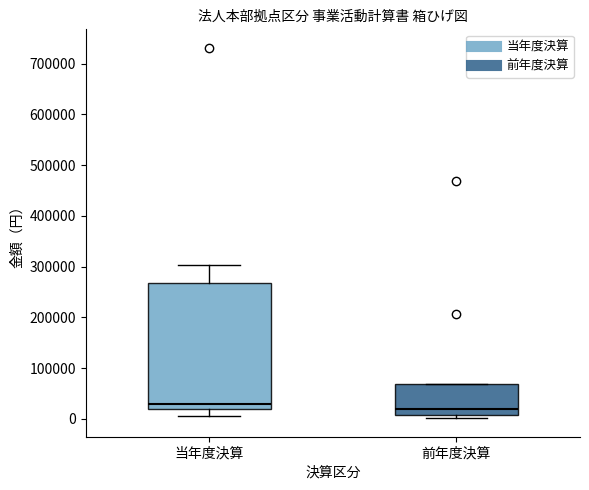

Where is the lower edge of the box for 当年度決算 on the y-axis? The values are not printed on the chart, so give them approximately, as read against the axis.

20000